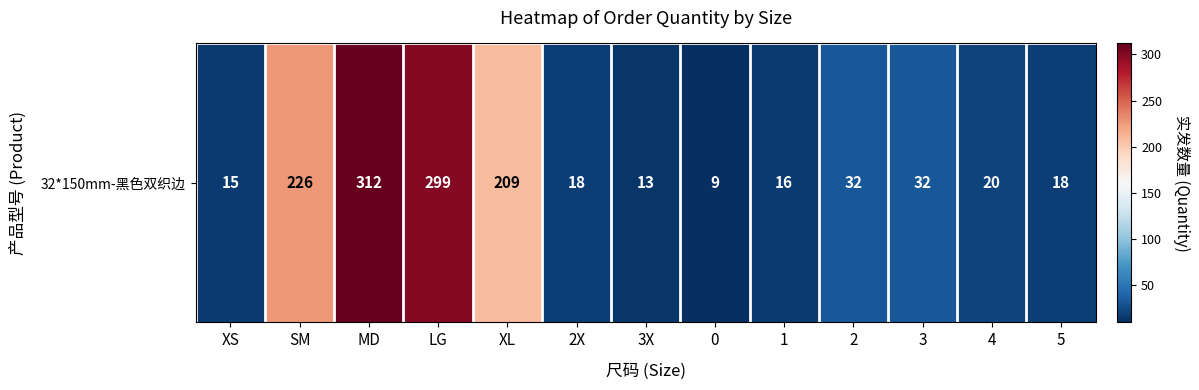

What is the change in value from 4 to 5?

-2